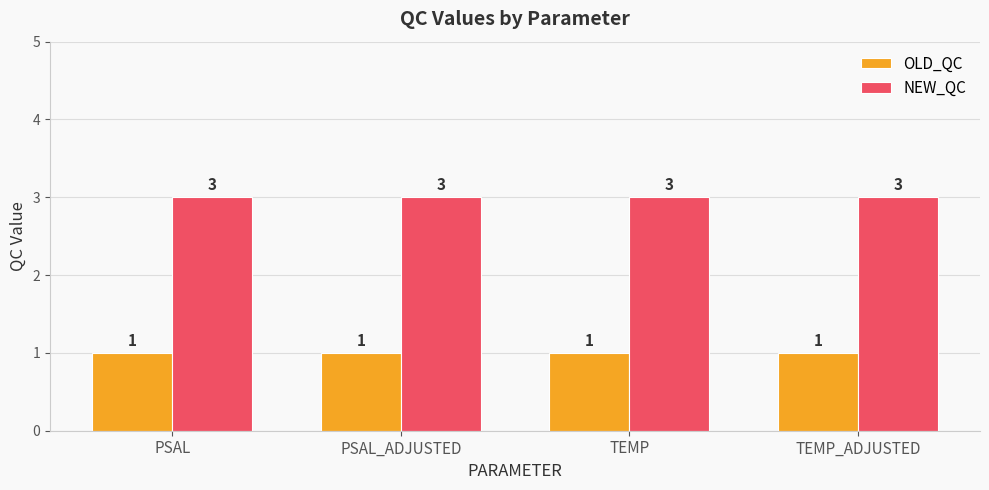

What position from the left is TEMP?

3